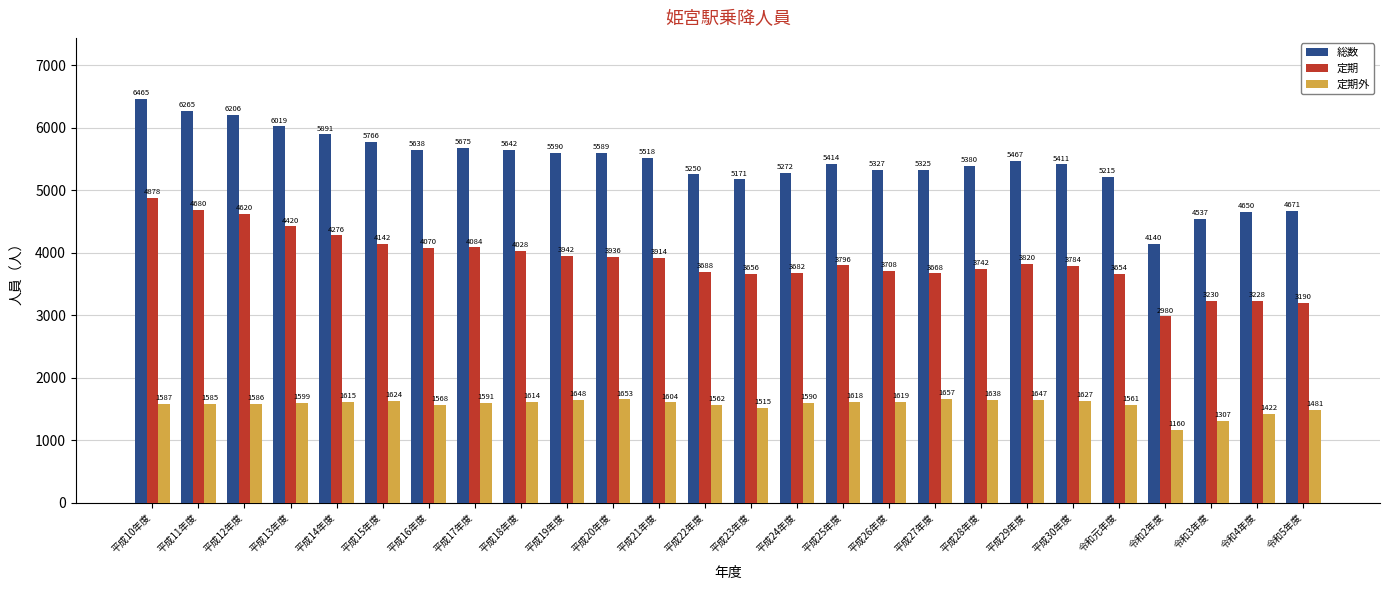

Are the bars grouped side by side (vs. stacked)?

Yes